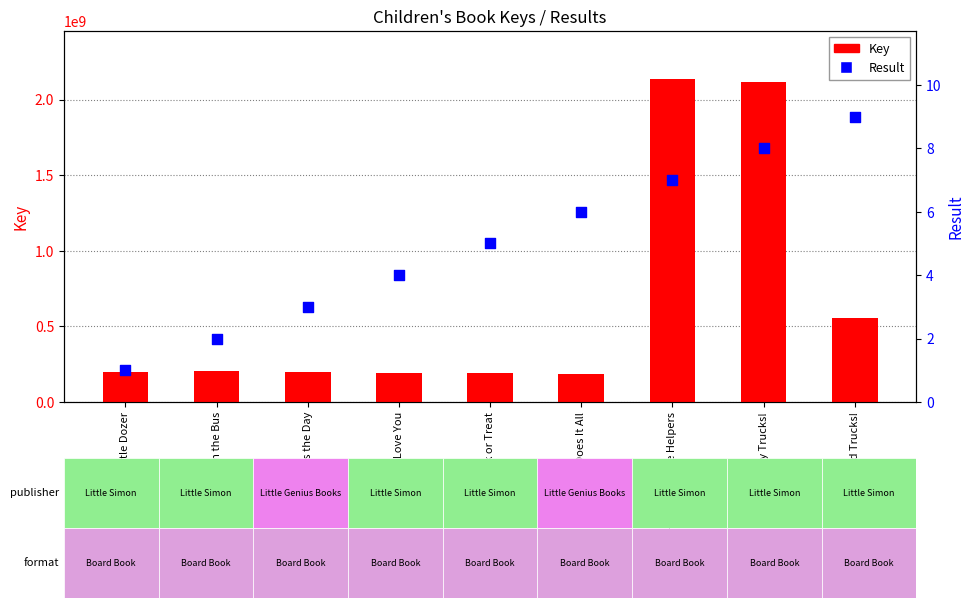

Which series has the largest Y range (max minus min)?

Key